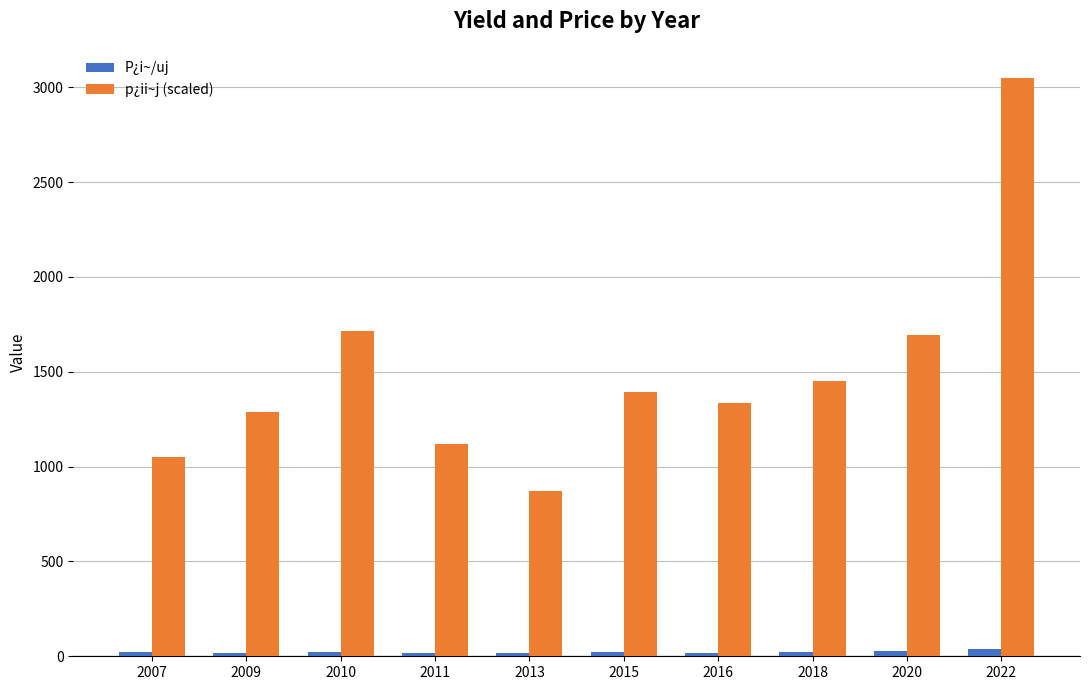

Between 2016 and 2022, which series saw the biggest shift?

p¿ii~j (scaled)